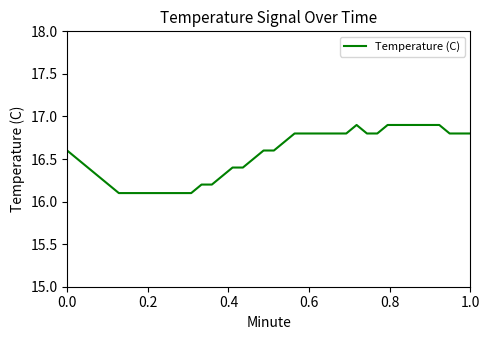

What is the minimum value shown in the chart?

16.1